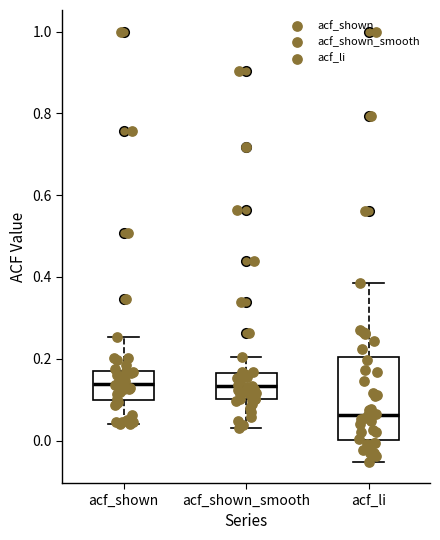

Reading left to right, transcribe this box plot: for each box, give where its median line is, the range the box spans, and where its two whiskers end, as read against the y-axis. The values are not printed on the chart, so give them approximately, as read against the axis.

acf_shown: median 0.14, box 0.10 to 0.18, whiskers 0.04 to 0.26
acf_shown_smooth: median 0.14, box 0.10 to 0.16, whiskers 0.04 to 0.20
acf_li: median 0.06, box 0.00 to 0.20, whiskers -0.06 to 0.38